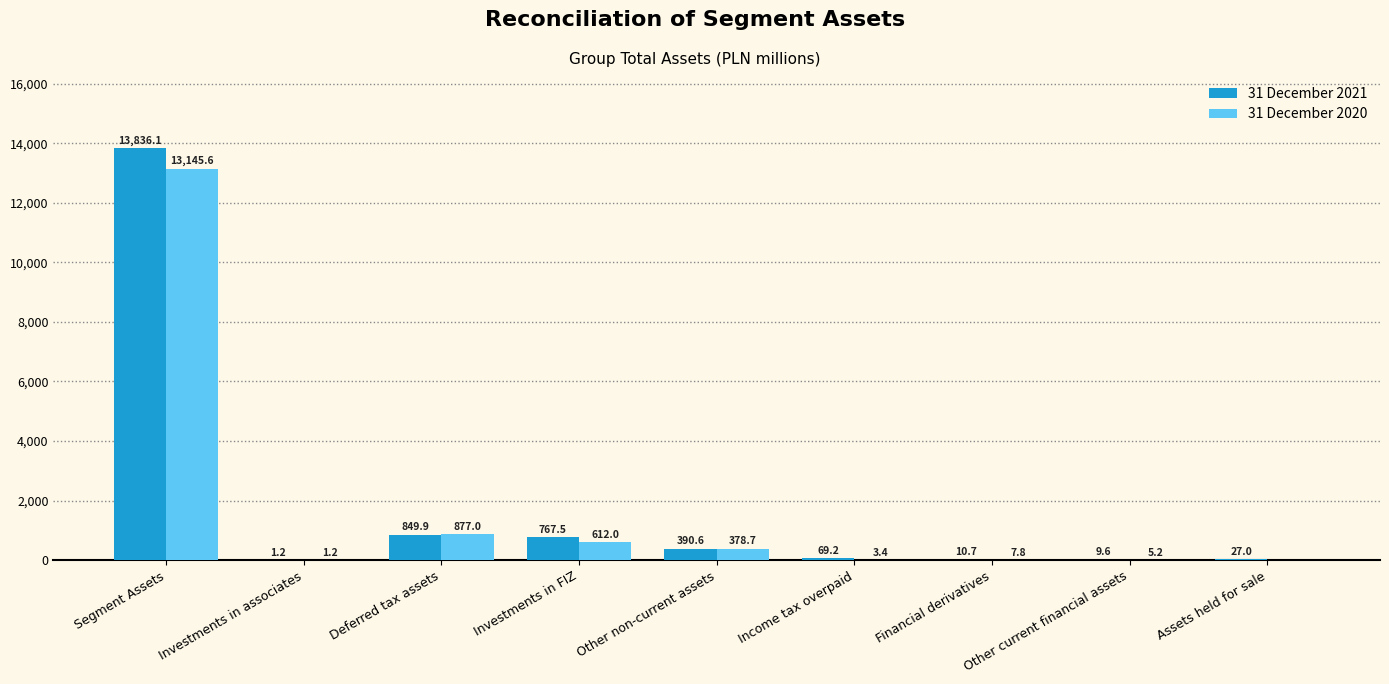

What value does the 31 December 2020 series have at Income tax overpaid?

3.4